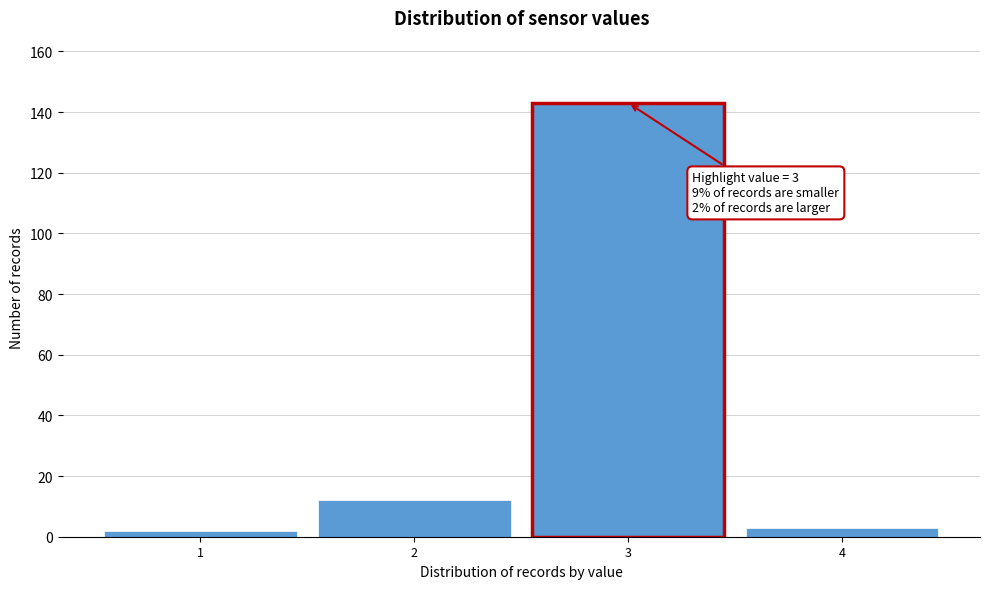

Reading left to right, extract all data points from this chart.

2	12	143	3